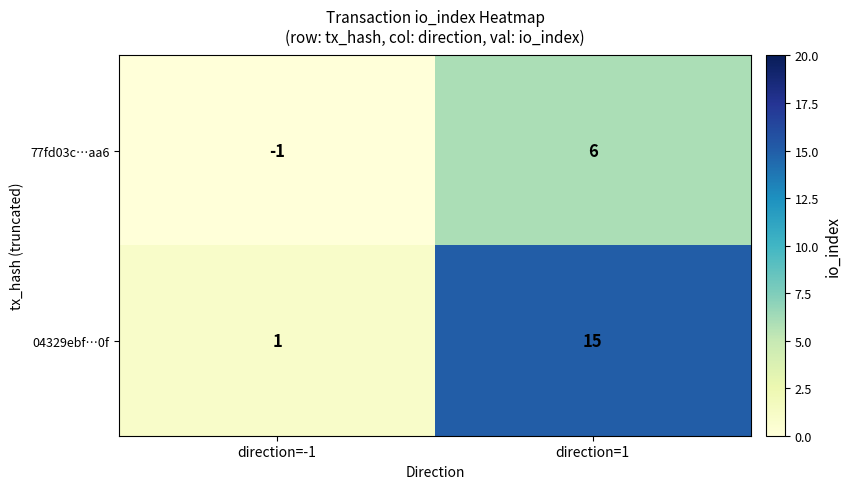

Which series changed the most between direction=-1 and direction=1?

04329ebf…0f